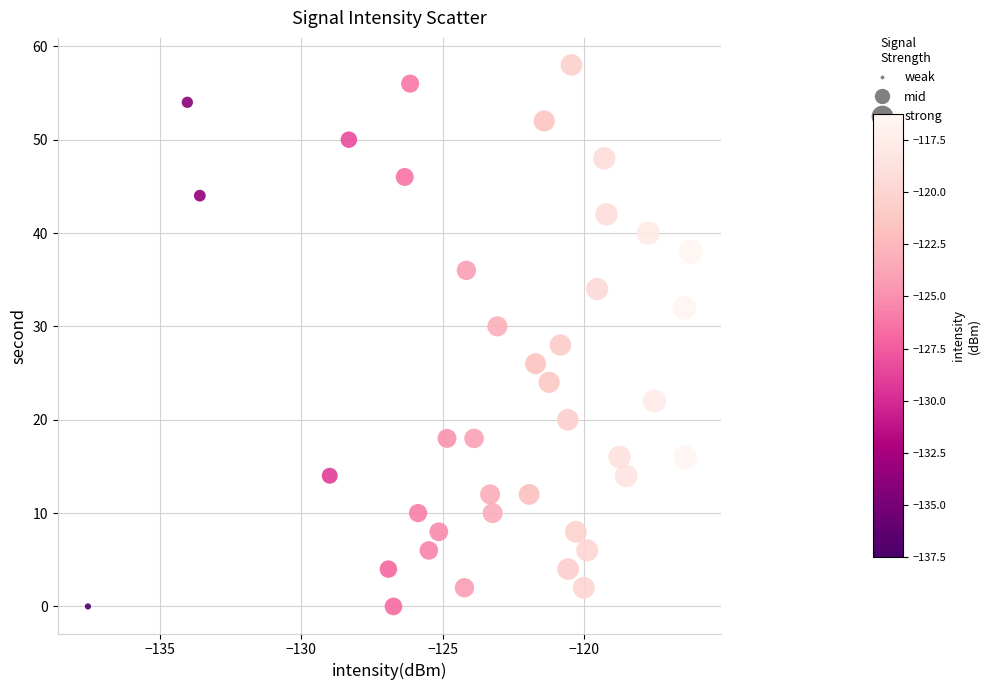

What is the range of Y values (max minus min)?

58